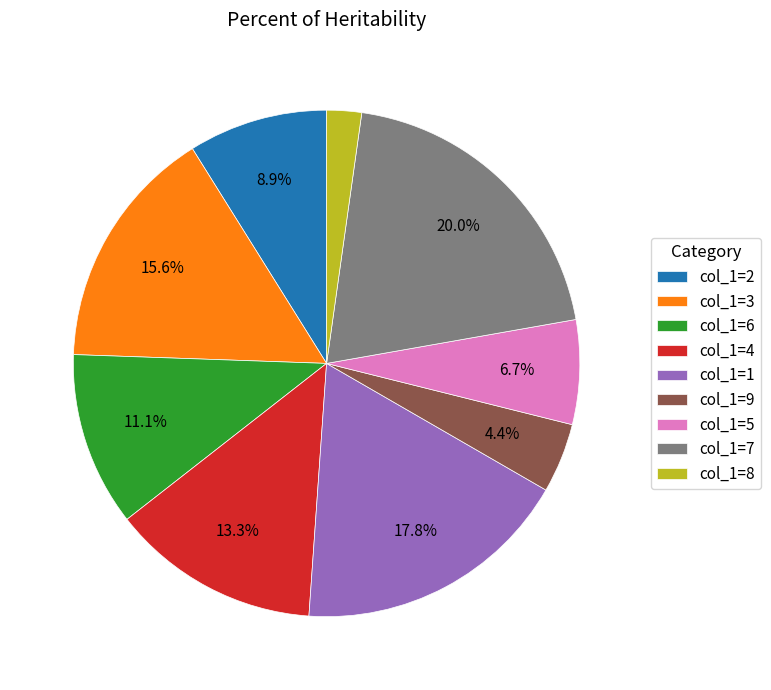

Which slice is the largest?

col_1=7